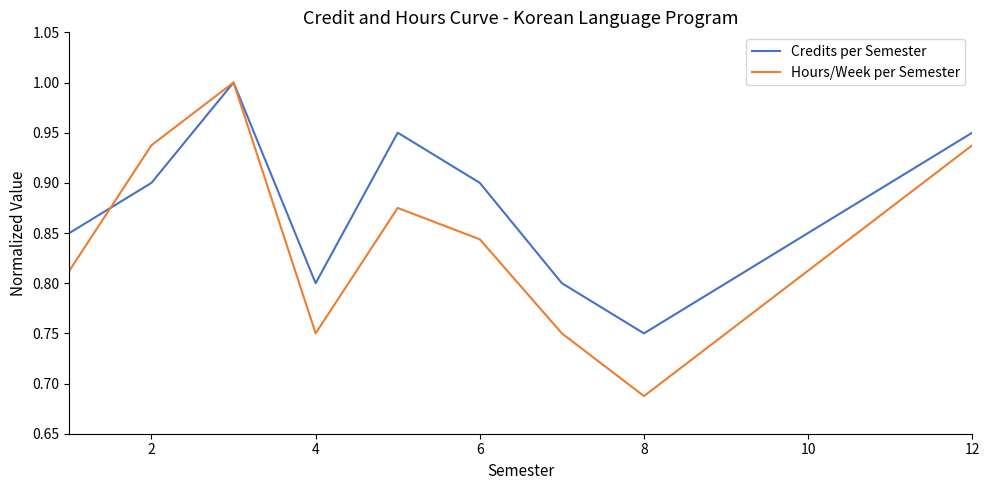

Count the Credits per Semester values in the range 0 to 1.

12